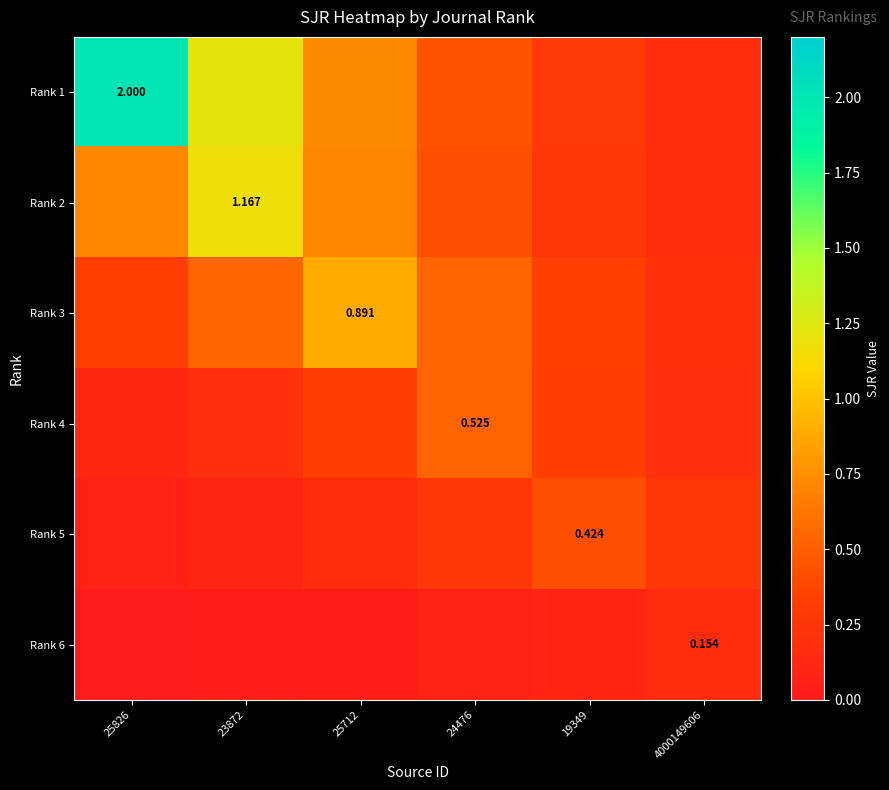

At how many categories does at least one series exceed 0?

6